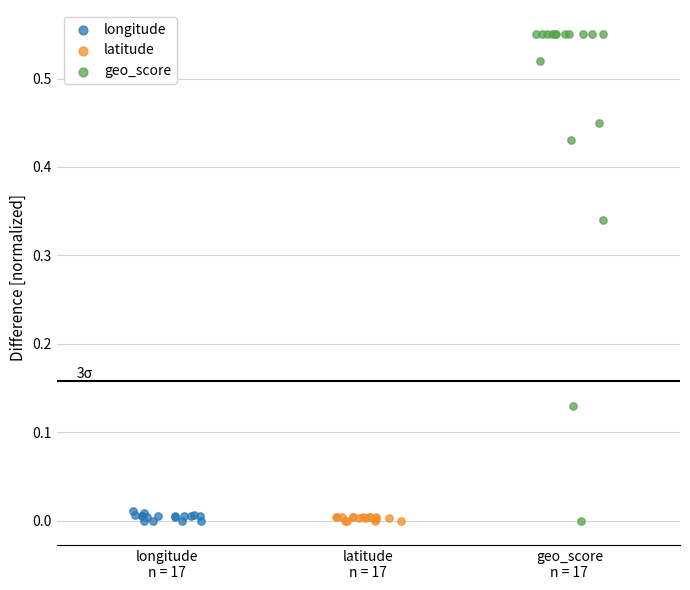

Which series reaches the maximum Y coordinate?

geo_score